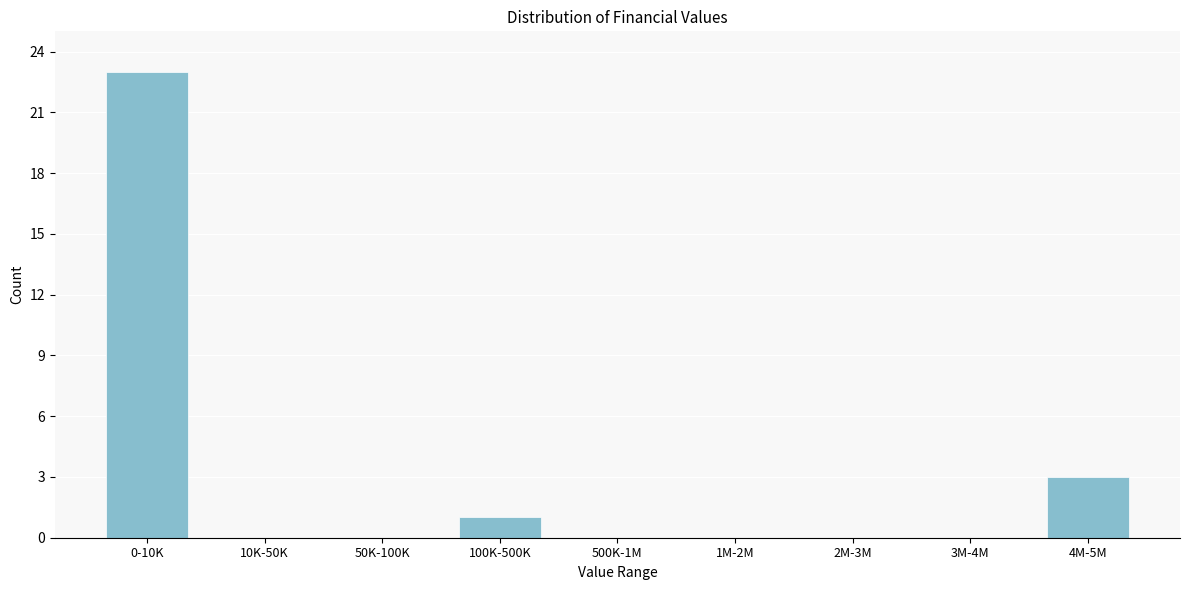

Reading left to right, extract all data points from this chart.

0-10K=23	10K-50K=0	50K-100K=0	100K-500K=1	500K-1M=0	1M-2M=0	2M-3M=0	3M-4M=0	4M-5M=3